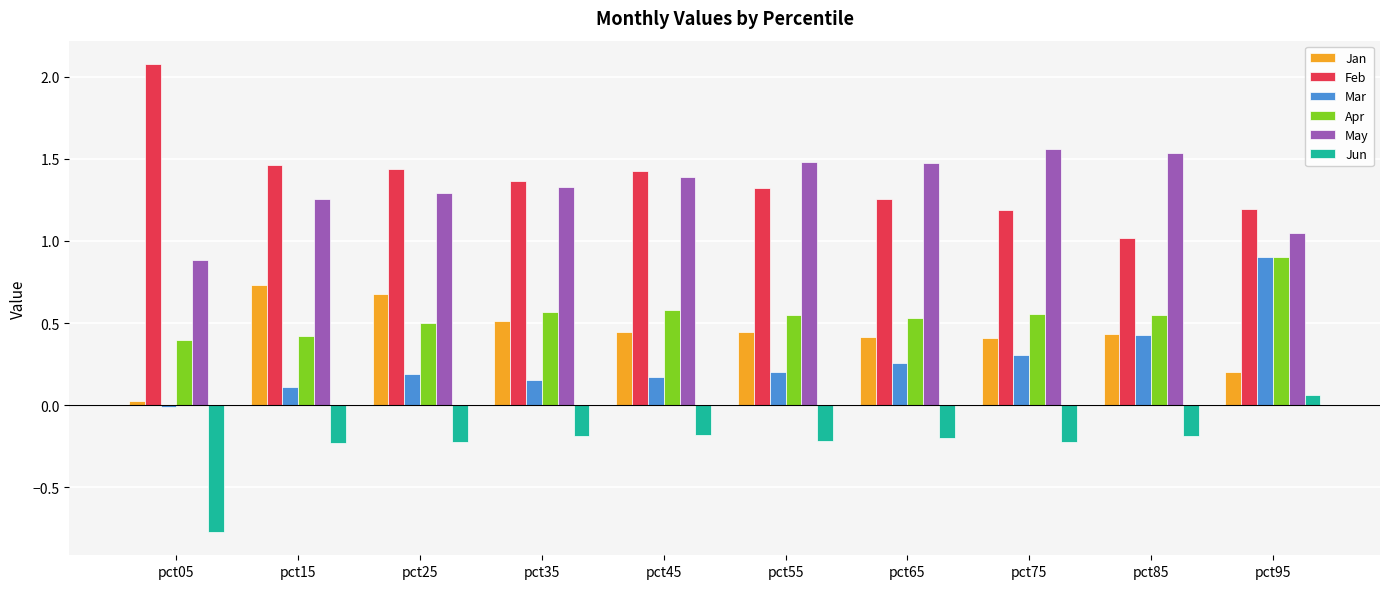

At which category is the sum across all series the highest?

pct95